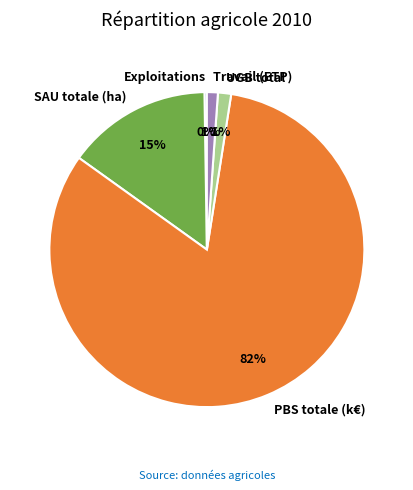

Is it true that PBS totale (k€) is 82% of the pie?

True